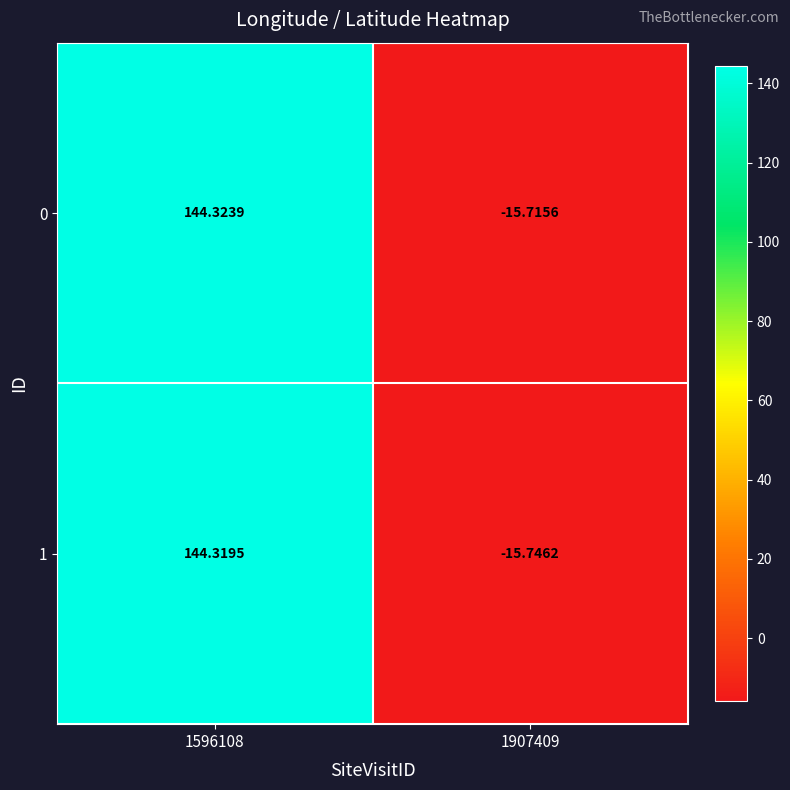

Which series has the largest total across all categories?

0